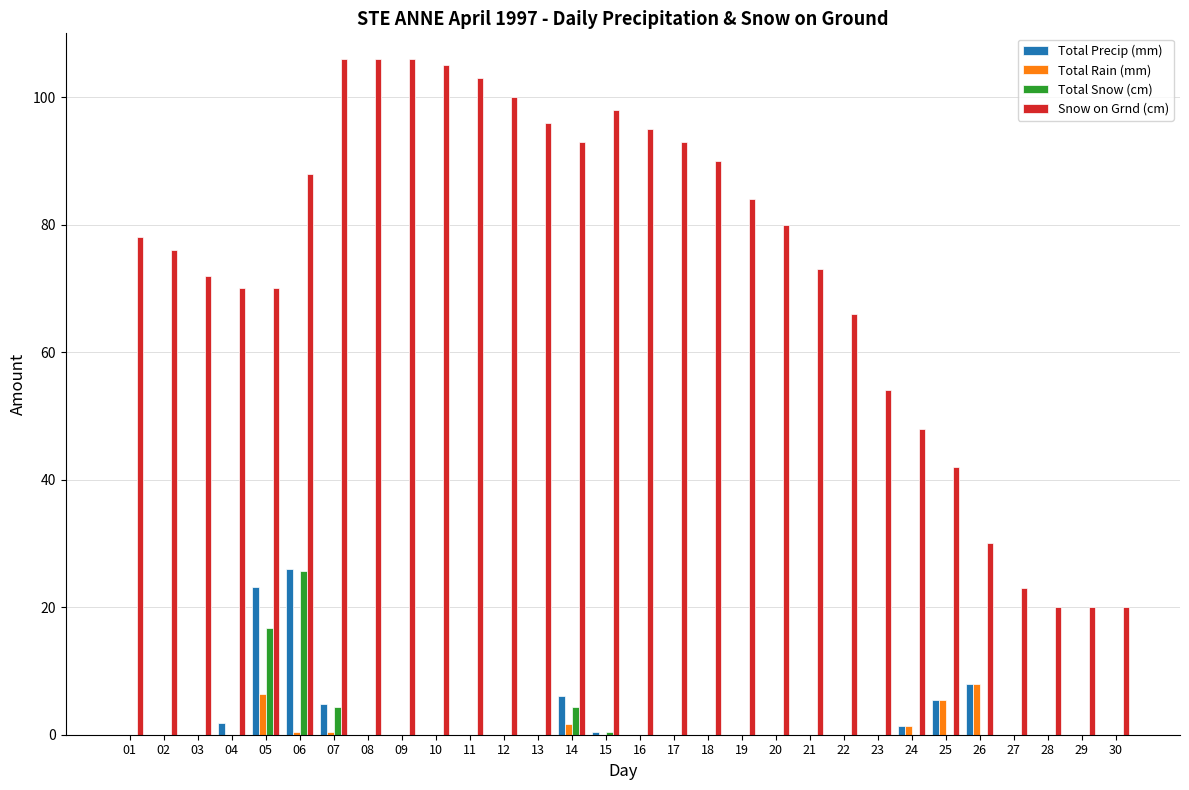

Between 04 and 14, which series saw the biggest shift?

Snow on Grnd (cm)